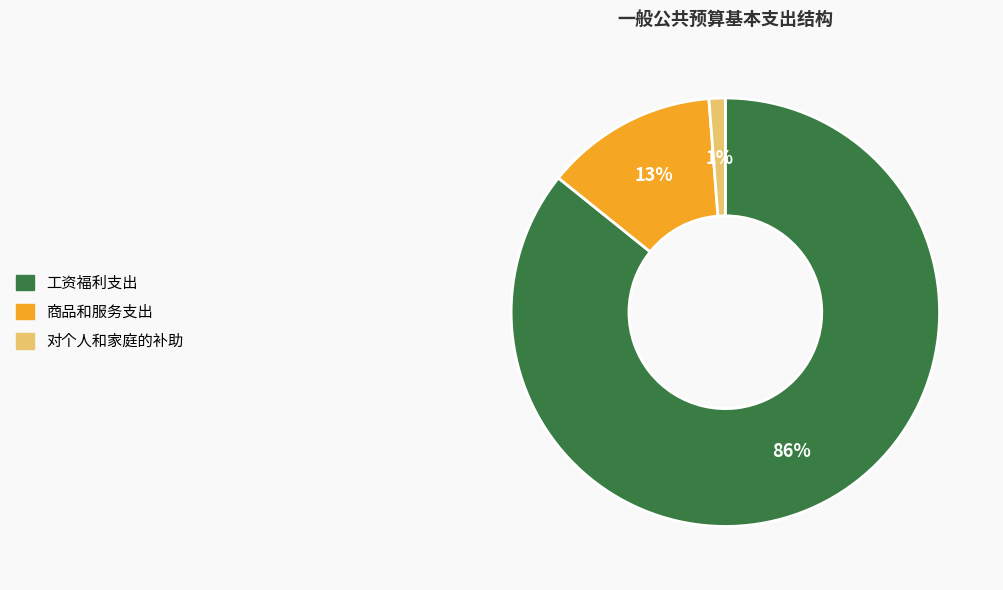

What is the smallest slice in the pie chart?

对个人和家庭的补助